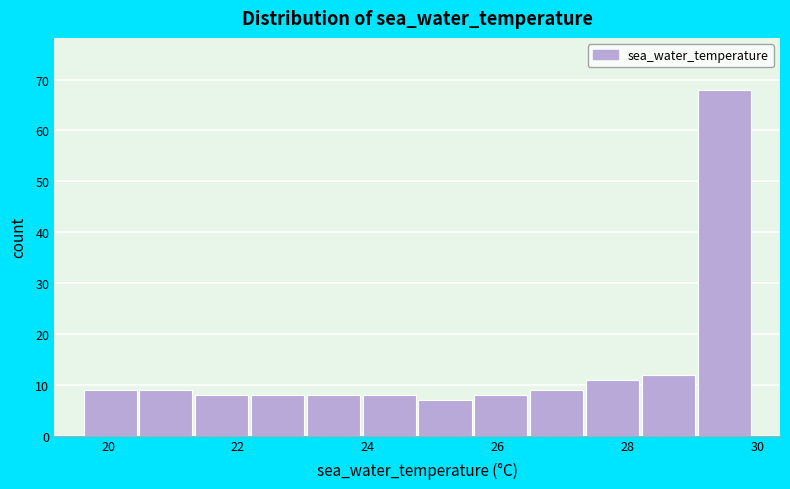

Over which range of the x-axis is the bar tallest?

29.06 to 29.92